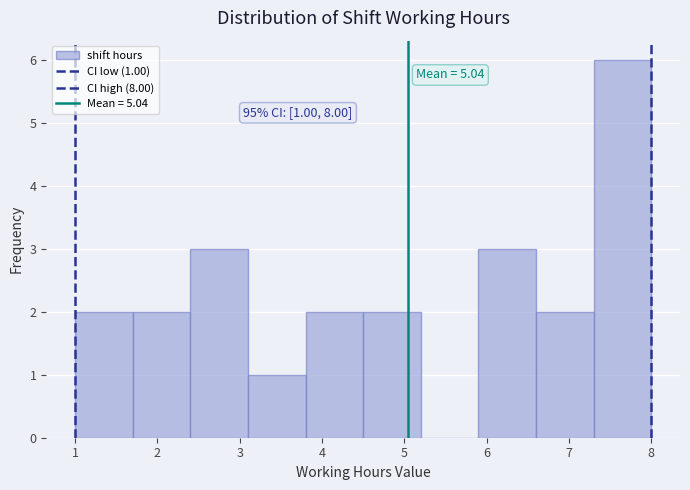

Over which range of the x-axis is the bar tallest?

7.3 to 8.0